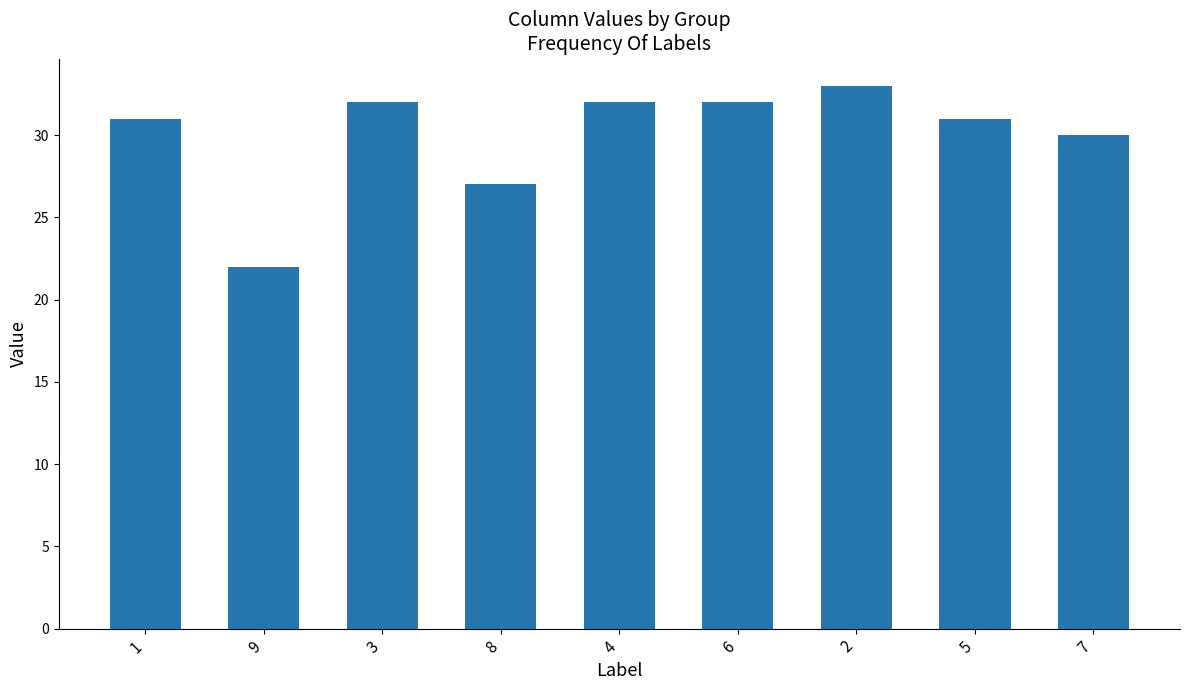

The value at 9 is 7. True or false?

False